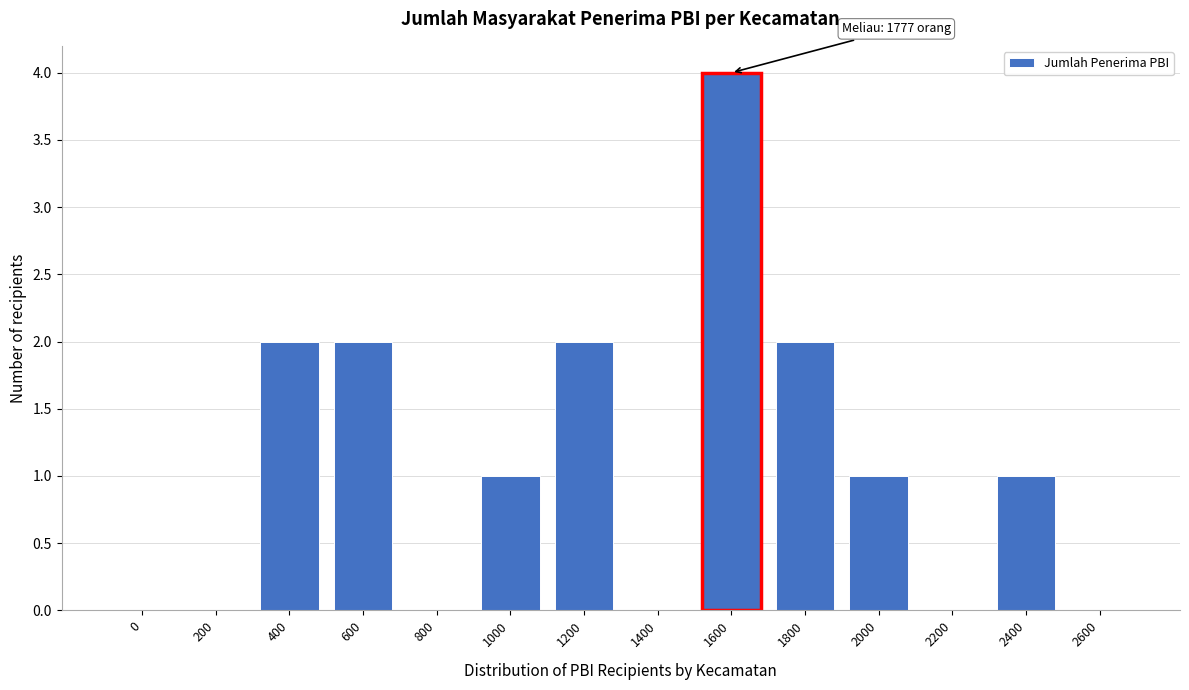

Reading left to right, list all the values displayed in this chart.

0=0	200=0	400=2	600=2	800=0	1000=1	1200=2	1400=0	1600=4	1800=2	2000=1	2200=0	2400=1	2600=0